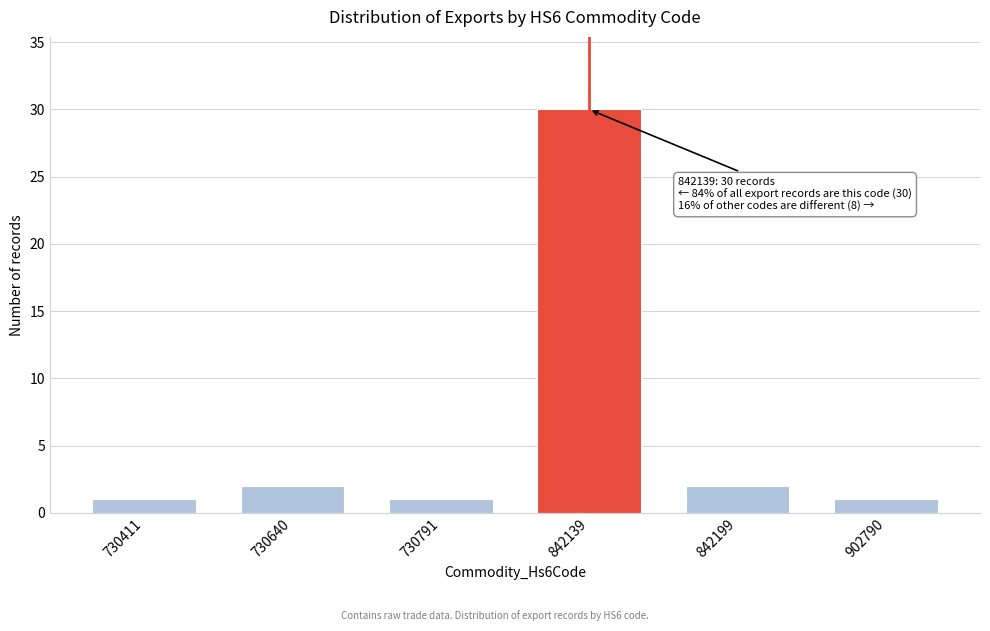

Reading left to right, extract all data points from this chart.

730411=1	730640=2	730791=1	842139=30	842199=2	902790=1